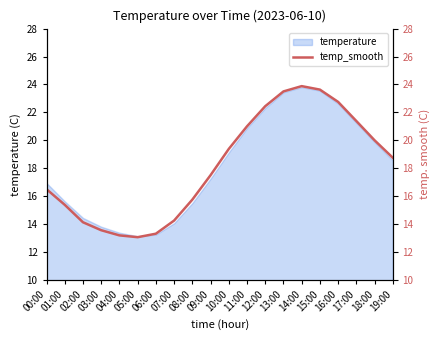

Reading left to right, transcribe all the data shown in this chart.

16.5	15.4	14.1	13.6	13.2	13.1	13.3	14.2	15.8	17.5	19.4	21.0	22.4	23.5	23.9	23.6	22.8	21.4	20.0	18.8